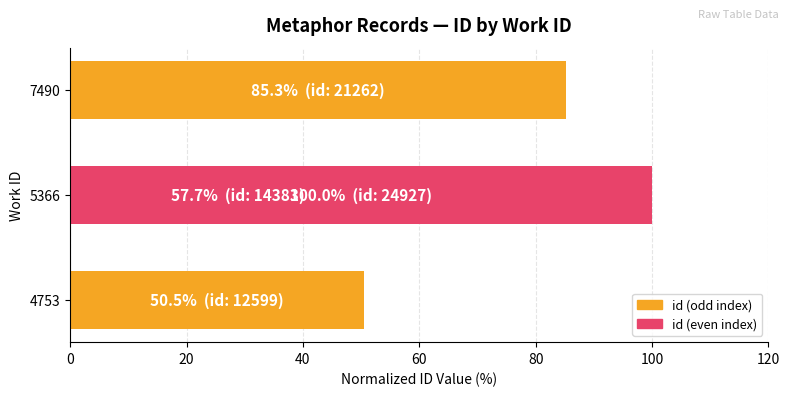

Reading left to right, extract all data points from this chart.

50.5	57.7	85.3	100.0